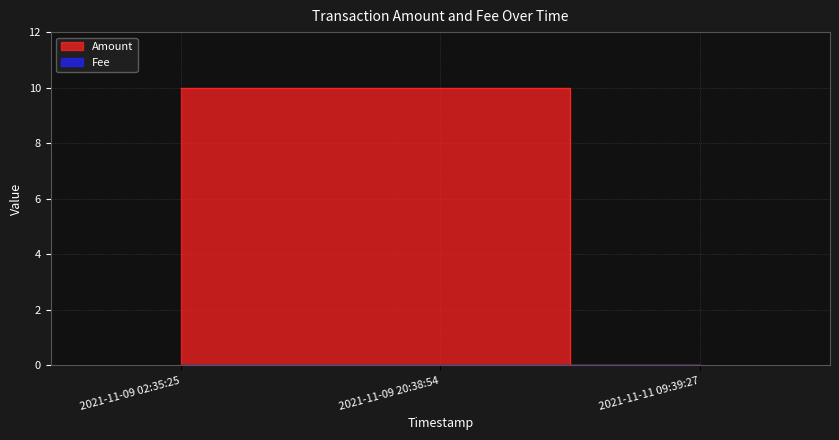

Which series changed the most between 2021-11-09 20:38:54 and 2021-11-11 09:39:27?

Amount